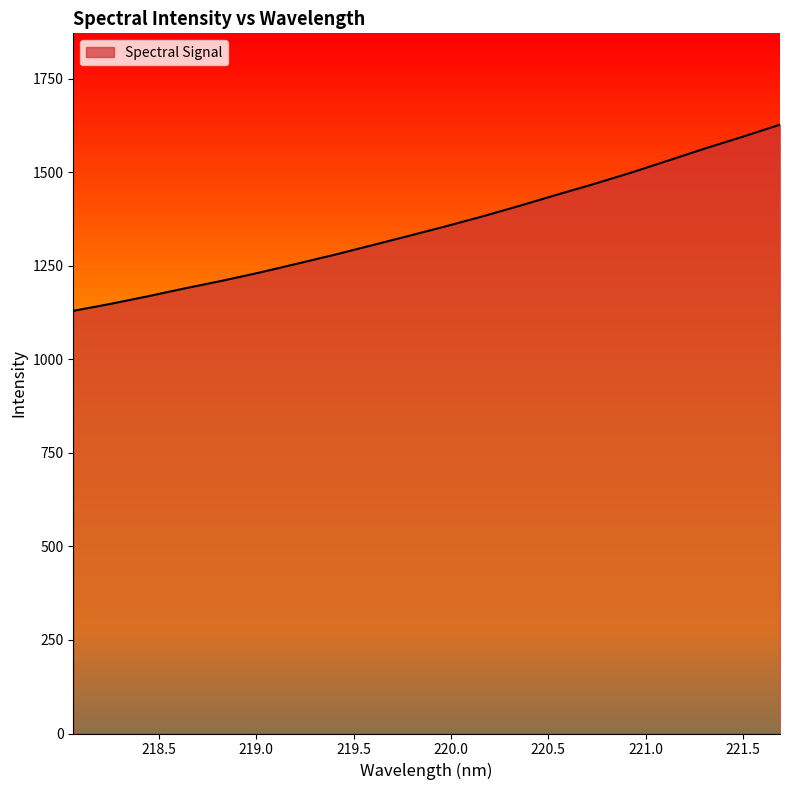

What is the maximum value shown in the chart?

1627.0